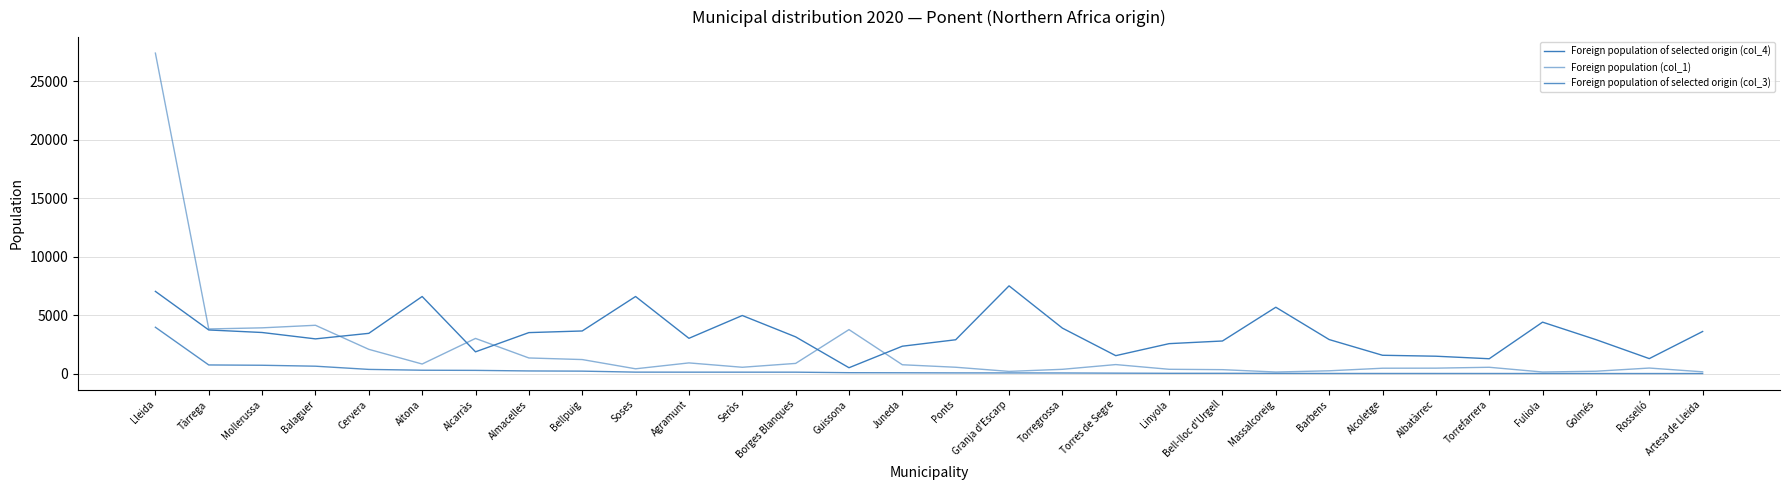

Is this an area chart (filled region under the line)?

No